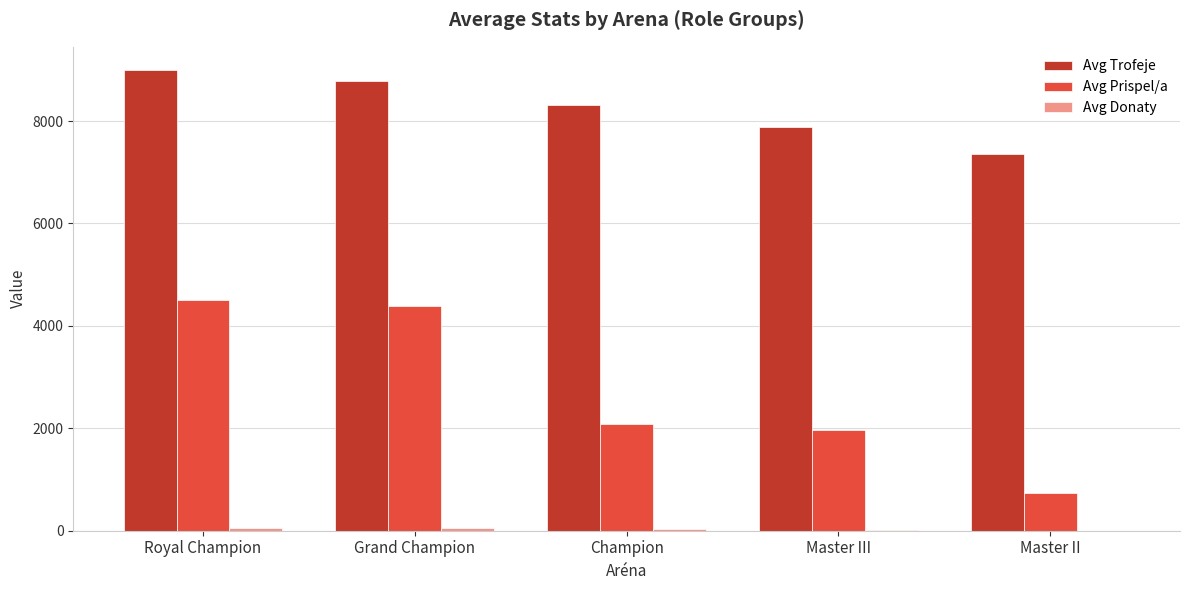

What is the maximum value shown in the chart?

9000.0